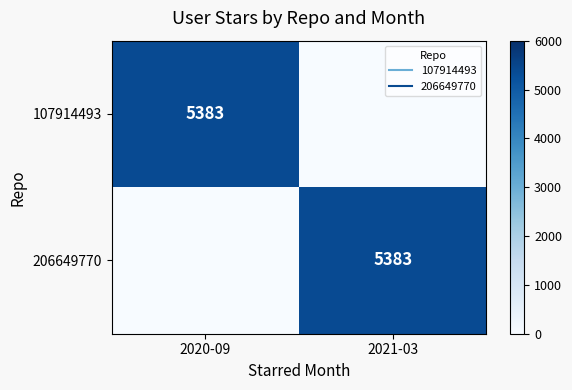

What is the difference between the maximum and minimum values in the 107914493 series?

5383